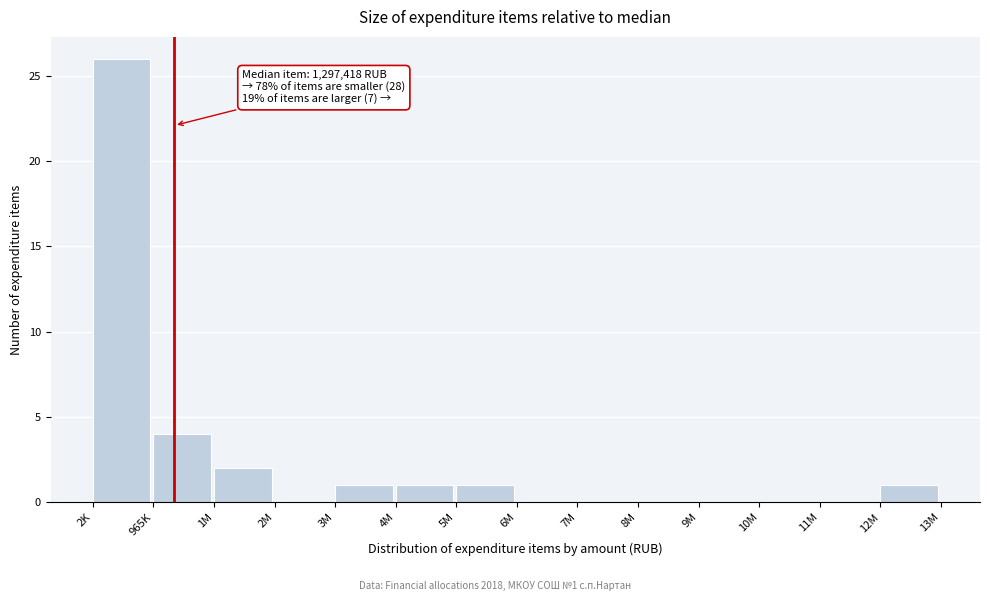

Reading right to left, list all the values displayed in this chart.

12M=1	11M=0	10M=0	9M=0	8M=0	7M=0	6M=0	5M=1	4M=1	3M=1	2M=0	1M=2	965K=4	2K=26